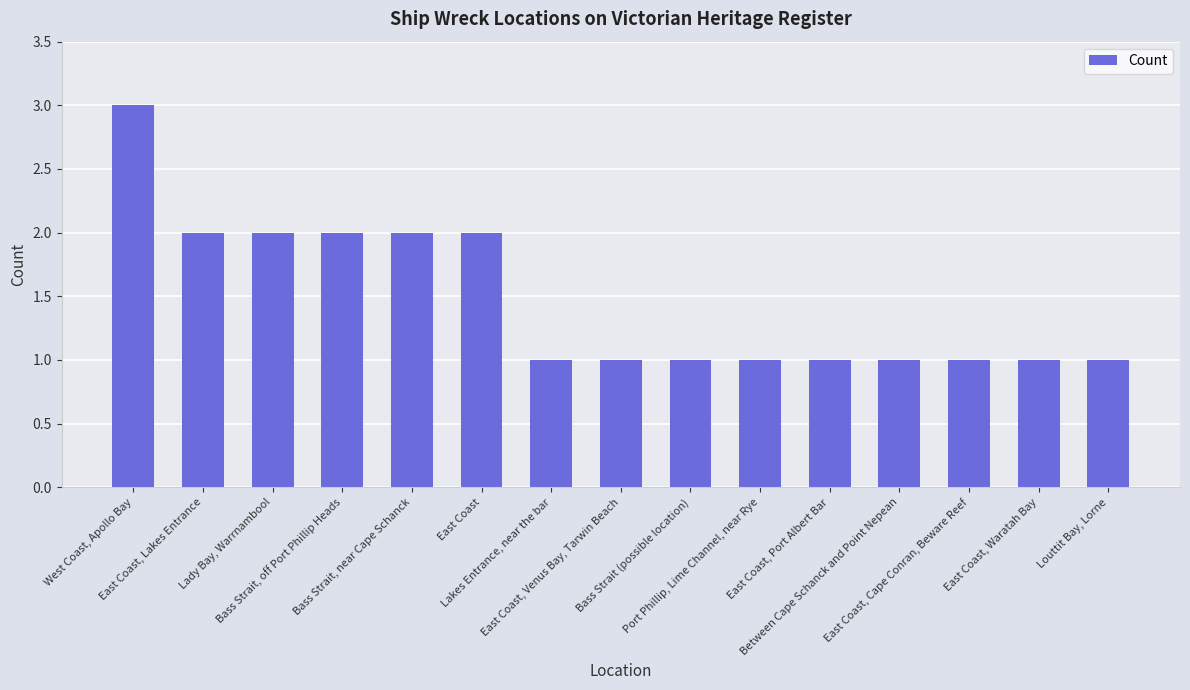

What is the greatest value displayed?

3